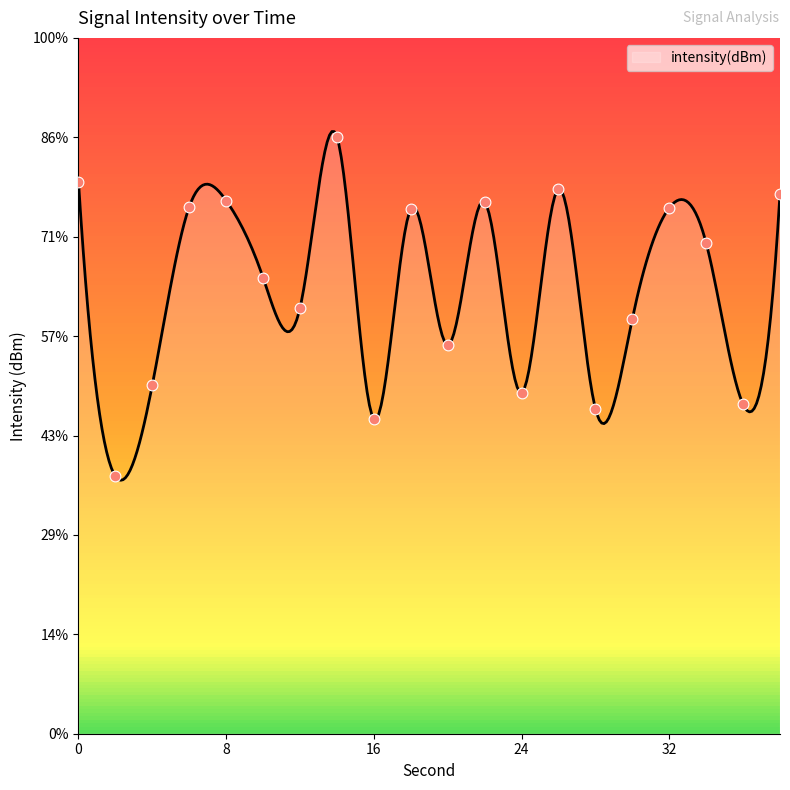

What is the change in value from 2 to 14?

+17.1